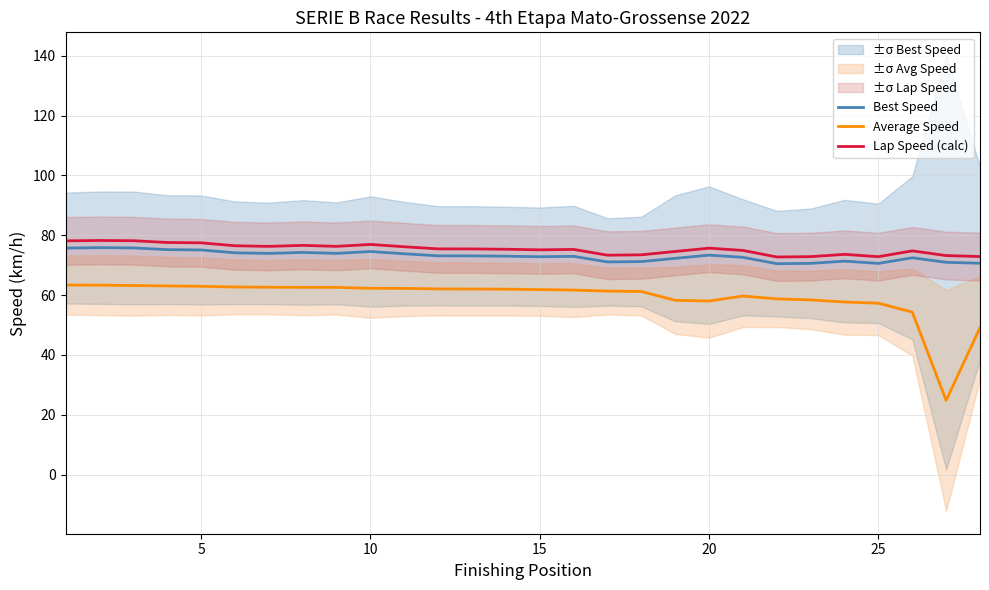

True or false: Average Speed and Best Speed intersect in this chart.

False